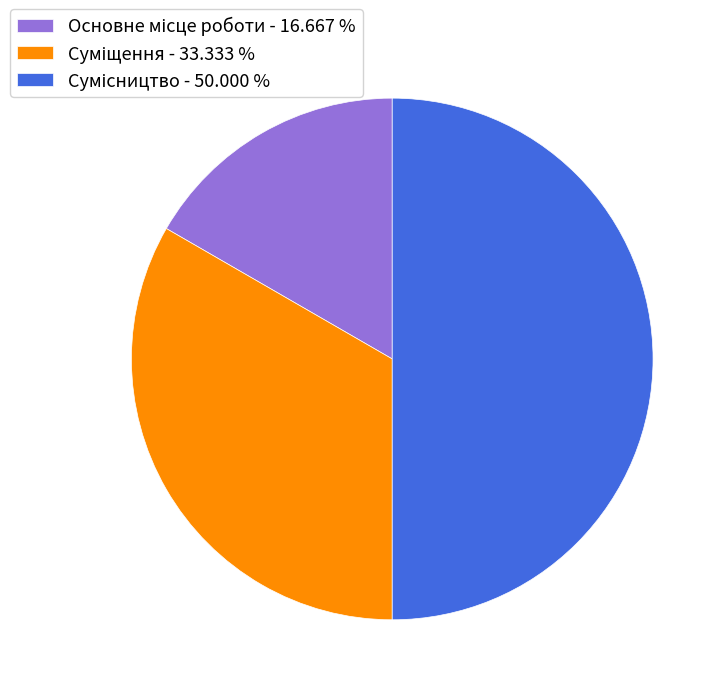

Rank the categories by value from lowest to highest.

Основне місце роботи, Суміщення, Сумісництво